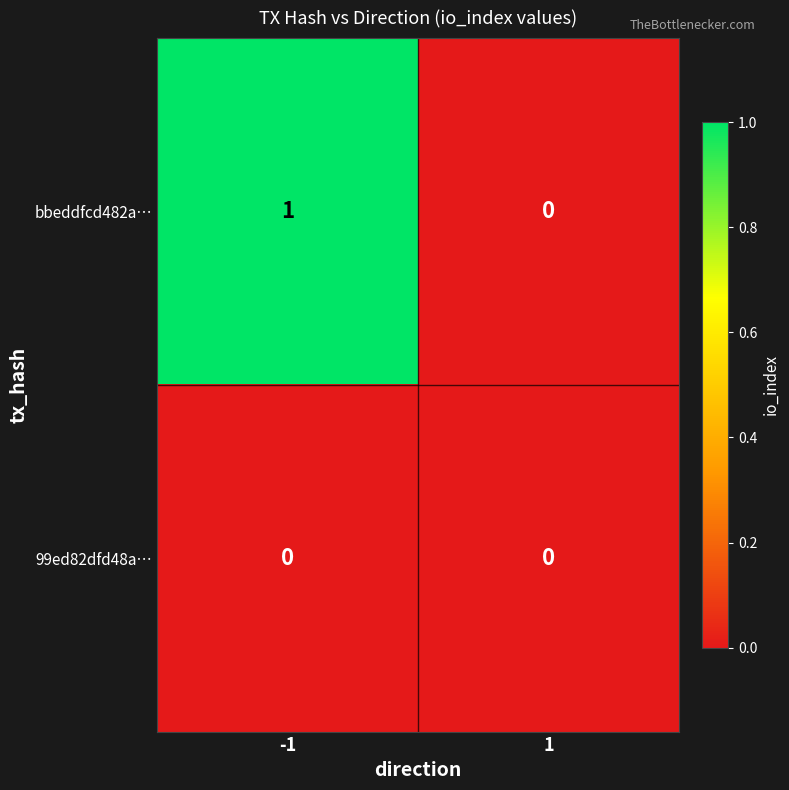

Between -1 and 1, which series saw the biggest shift?

bbeddfcd482a…